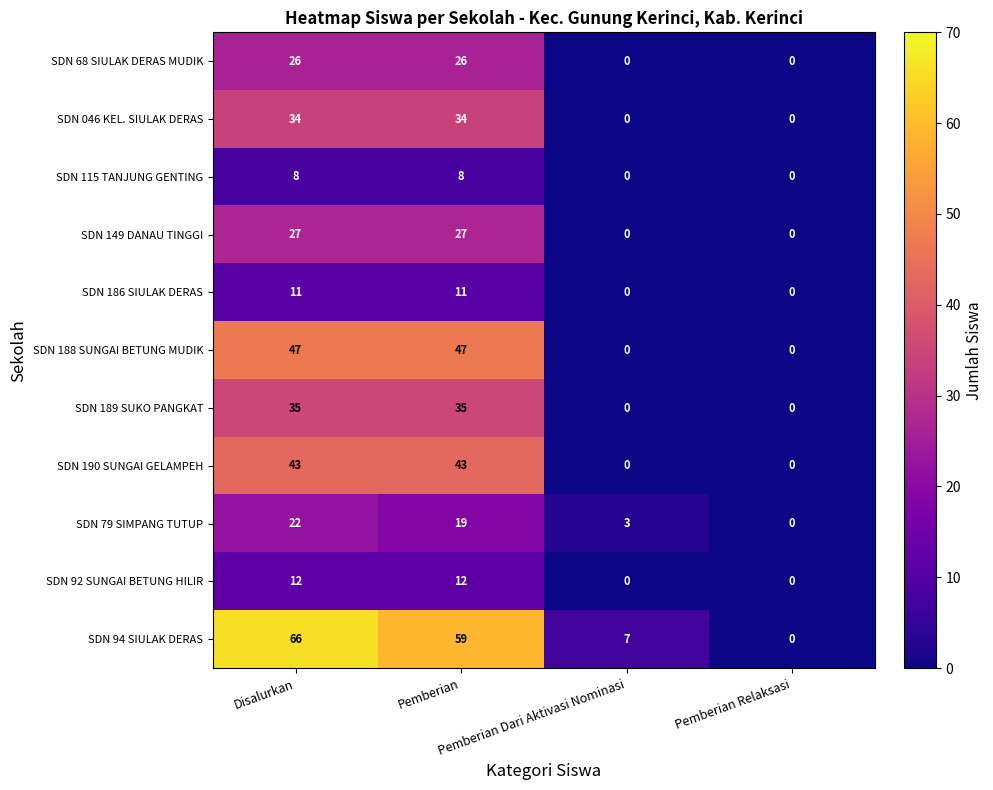

What is the average value of the SDN 186 SIULAK DERAS series?

6